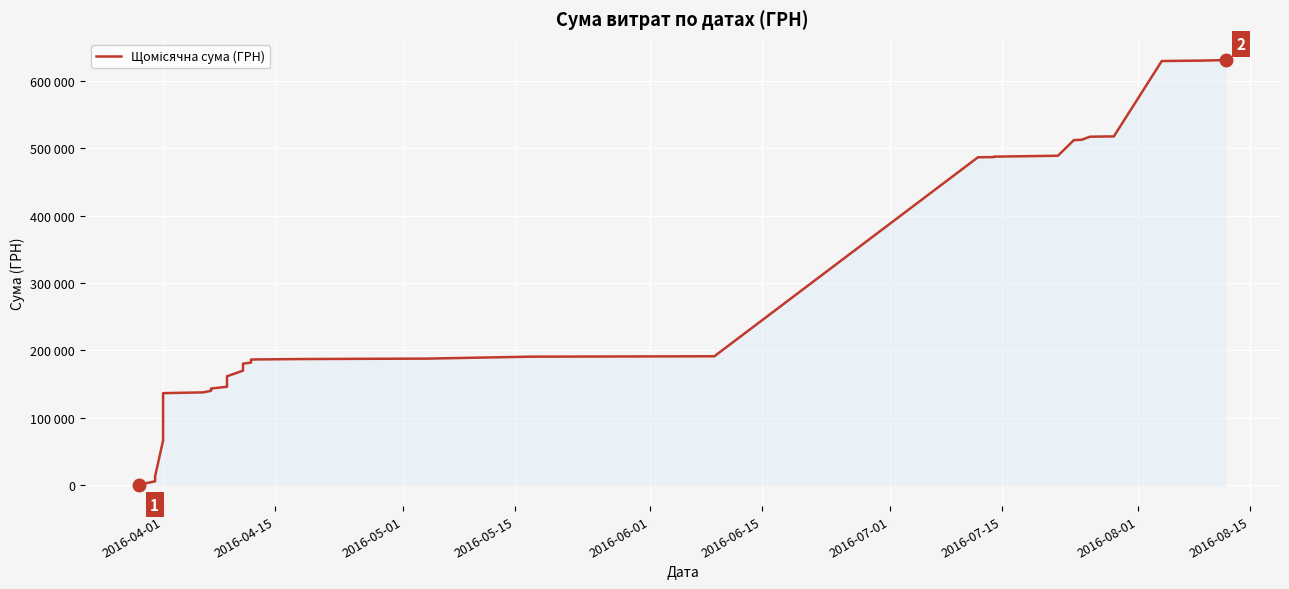

What is the value of the 11th point from the left?

139704.3